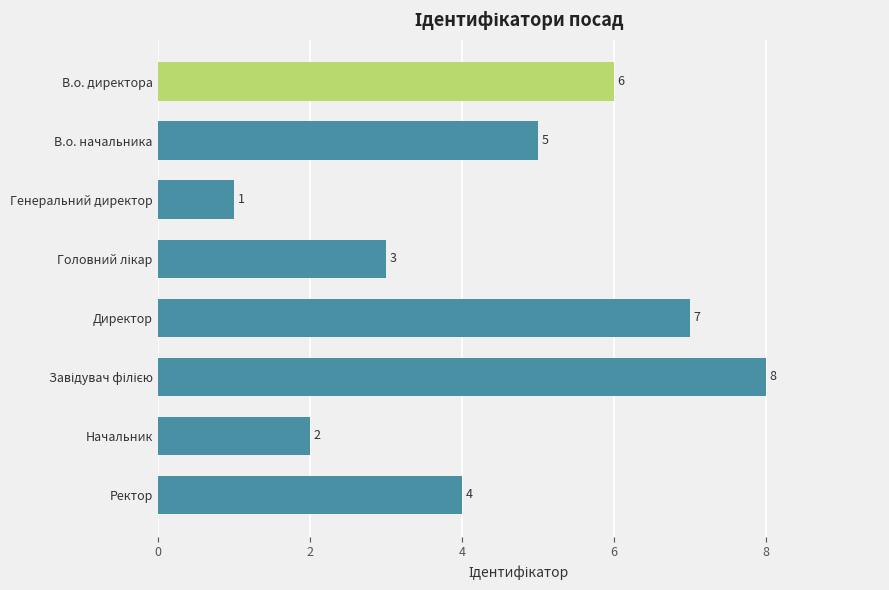

Approximately how many times larger is the value at Генеральний директор compared to Начальник?

0.5